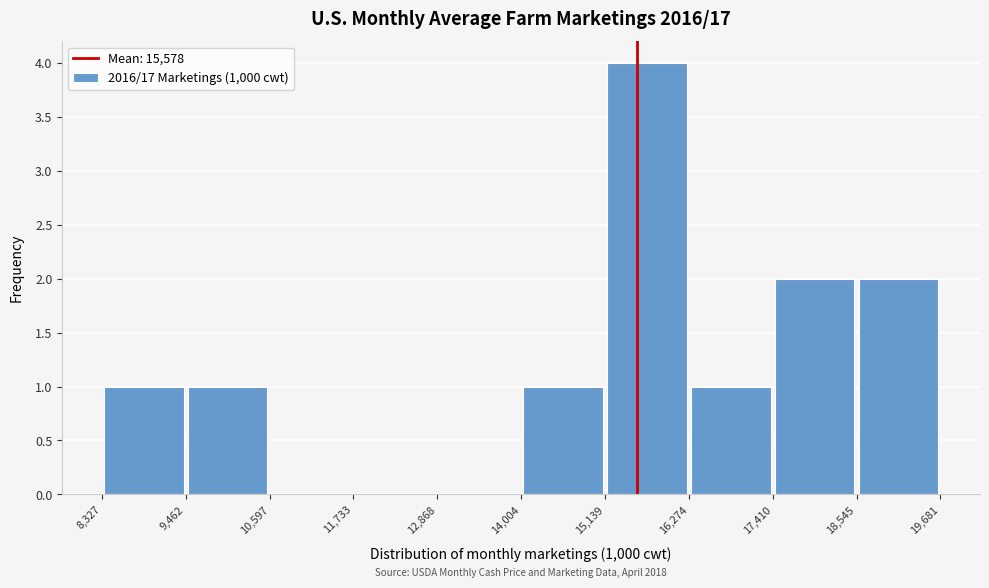

Over which range of the x-axis is the bar tallest?

15,139 to 16,274